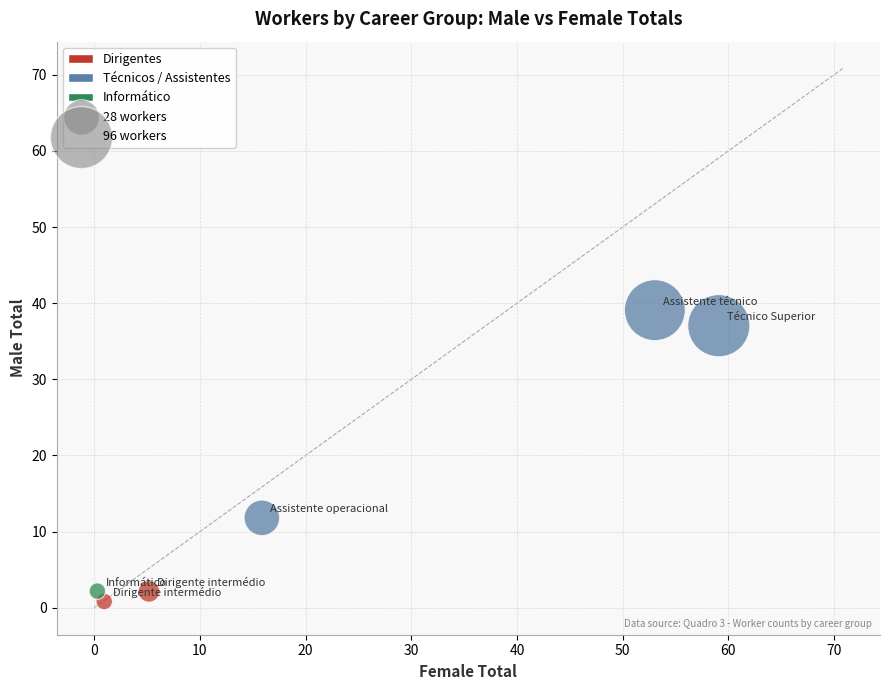

What Y value in the scatter plot is closest to 19?

11.8